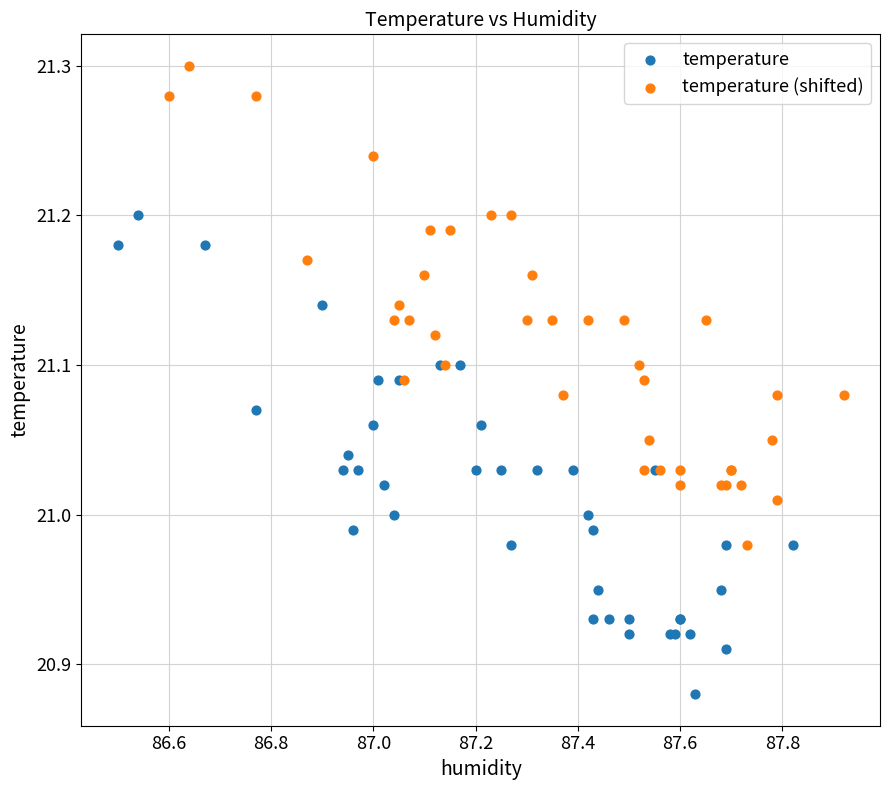

Which series contains the lowest Y value?

temperature